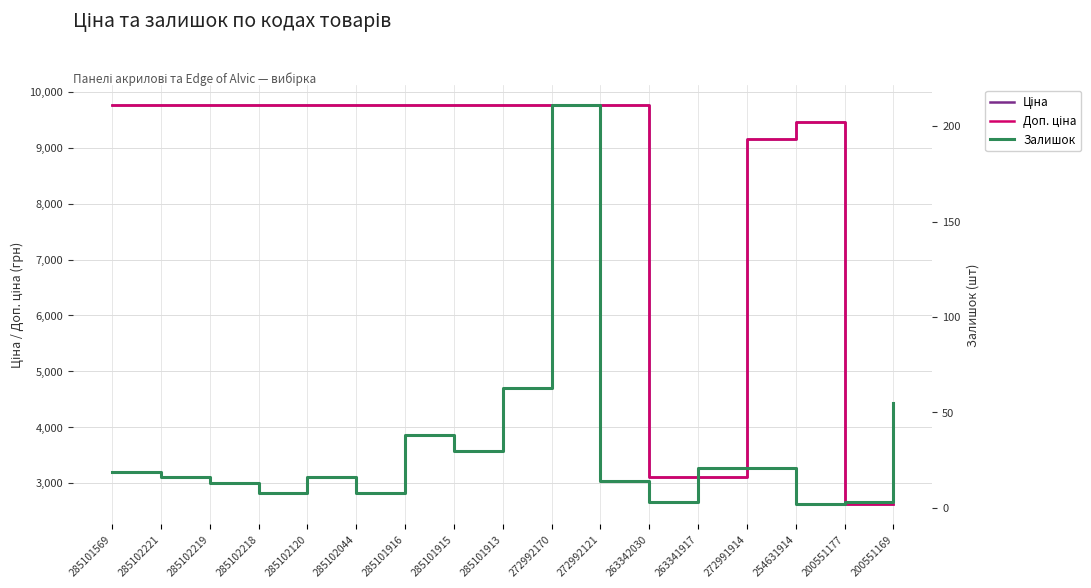

What is the label of the 10th point from the right?

285101915